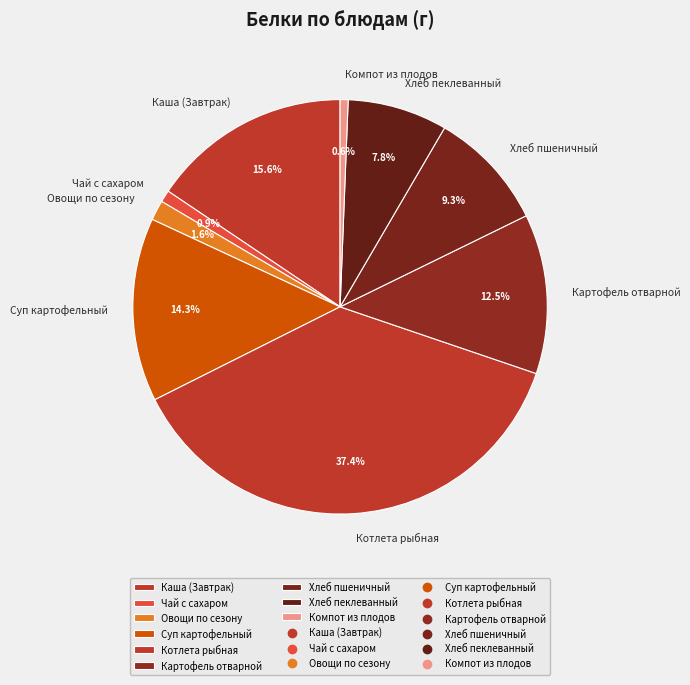

Count the number of slices in the pie.

9